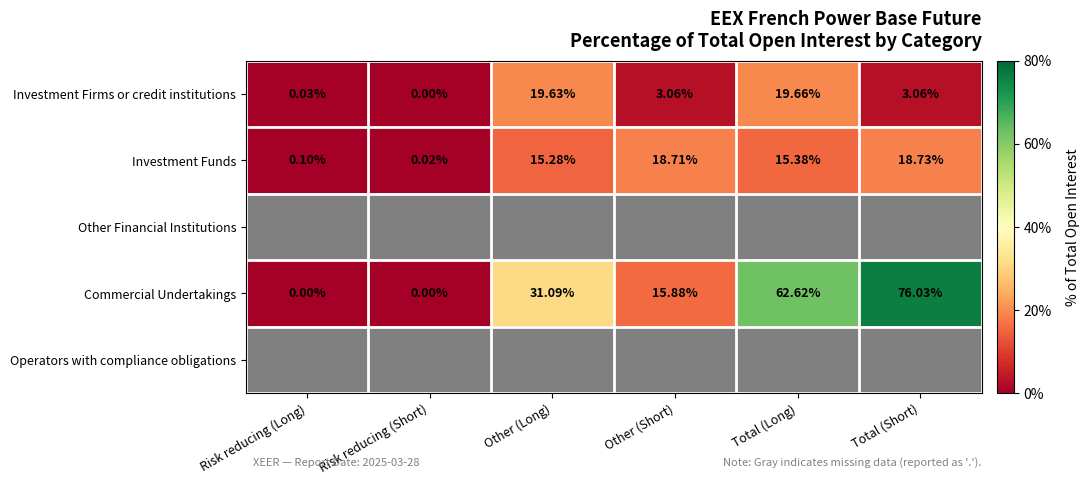

How many values in the Investment Firms or credit institutions series are below 3?

2